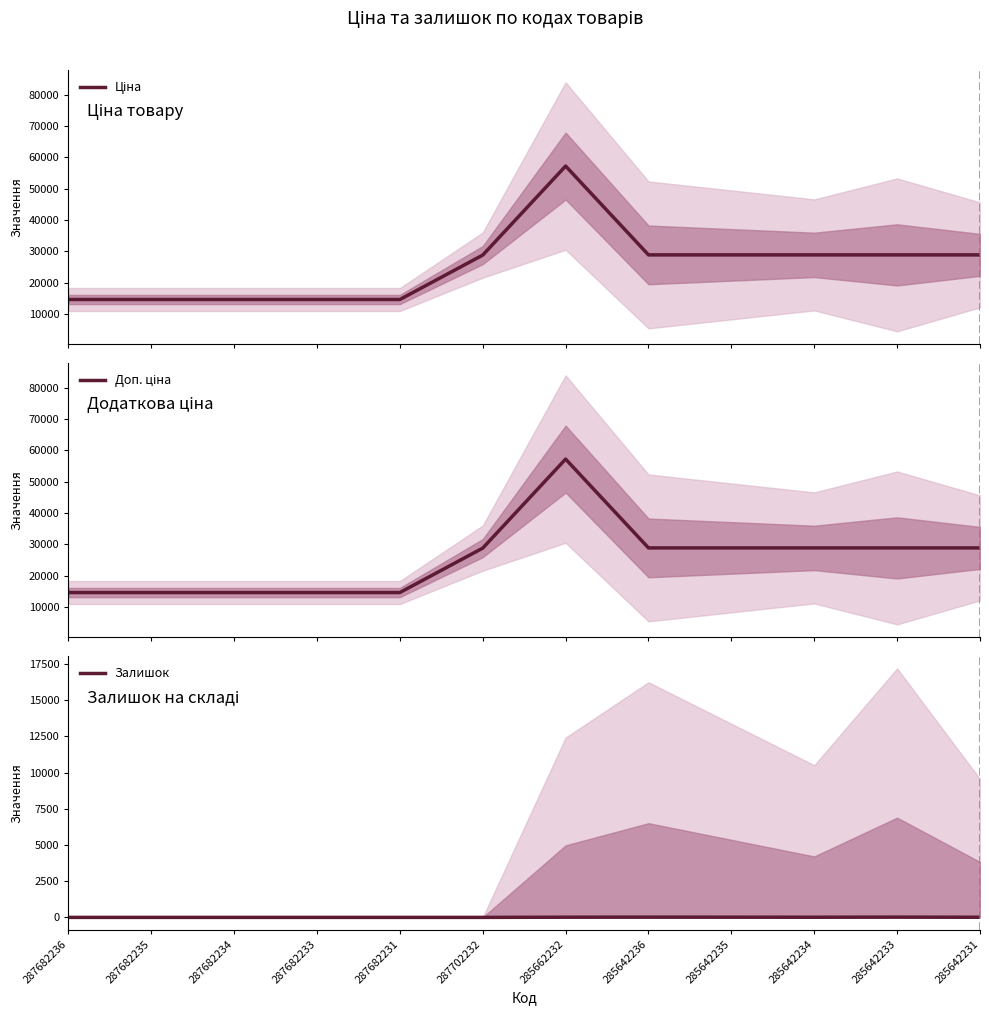

What is the difference between the second highest and minimum values in the Ціна series?

14240.7